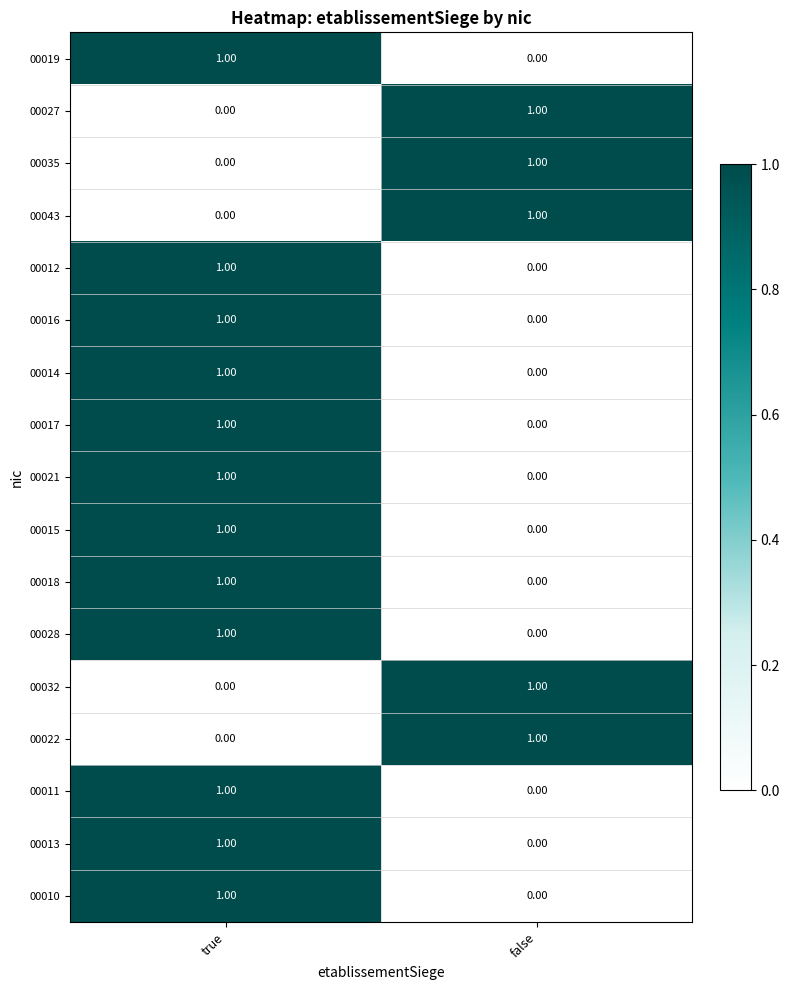

Where is 00013 nearest to the value 0?

false